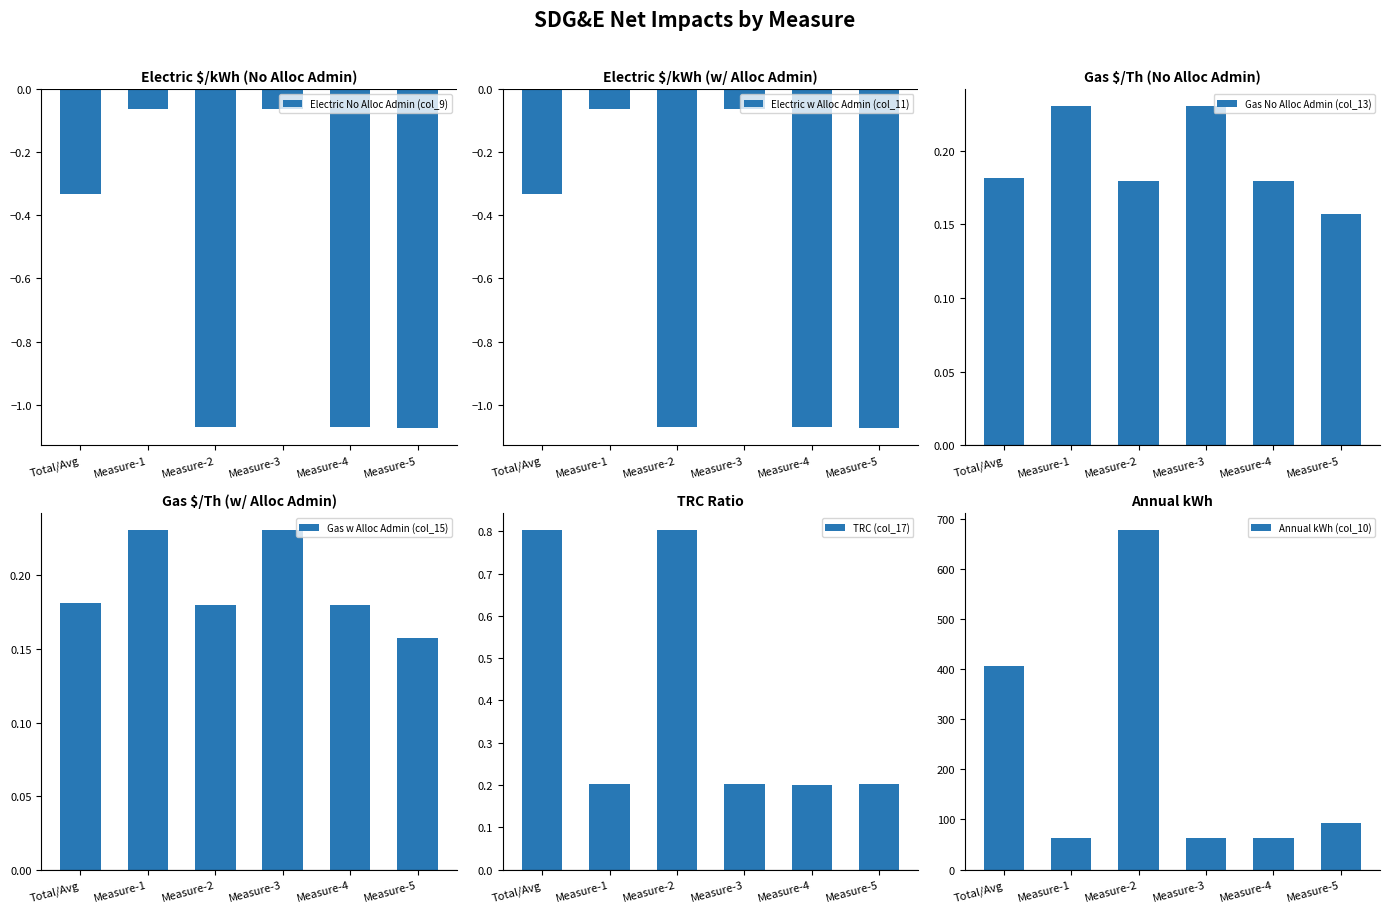

What is the sum of the TRC (col_17) values at Measure-3 and Measure-2?

1.0